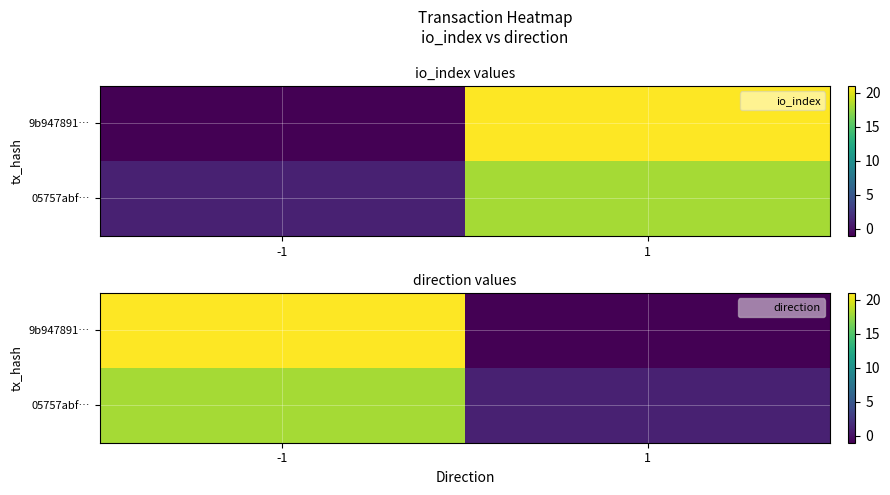

What is the sum of the 9b947891… values at 1 and -1?

20